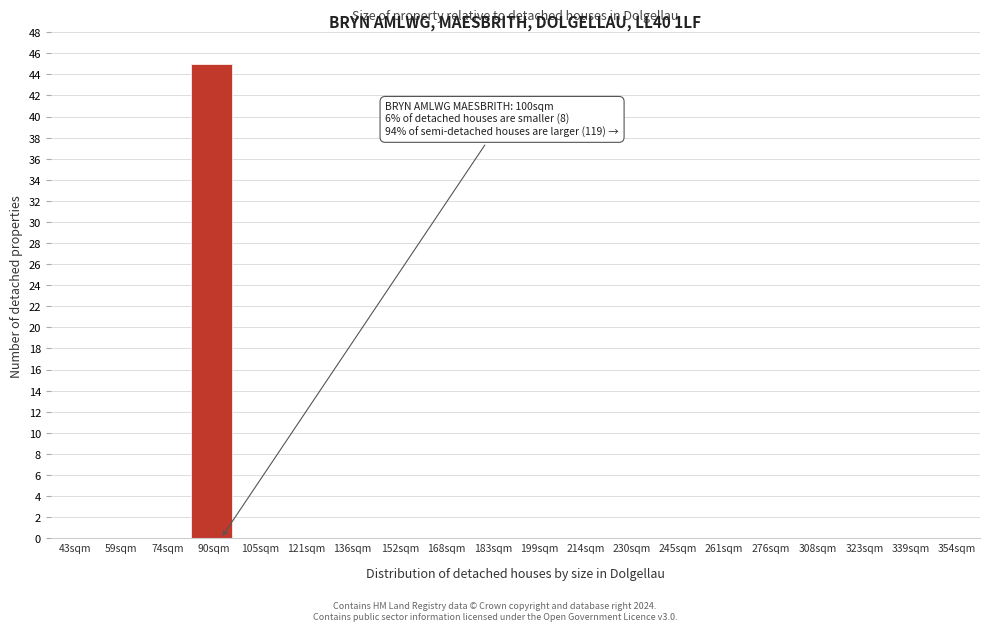

Reading right to left, transcribe all the data shown in this chart.

354sqm=0	339sqm=0	323sqm=0	308sqm=0	276sqm=0	261sqm=0	245sqm=0	230sqm=0	214sqm=0	199sqm=0	183sqm=0	168sqm=0	152sqm=0	136sqm=0	121sqm=0	105sqm=0	90sqm=45	74sqm=0	59sqm=0	43sqm=0